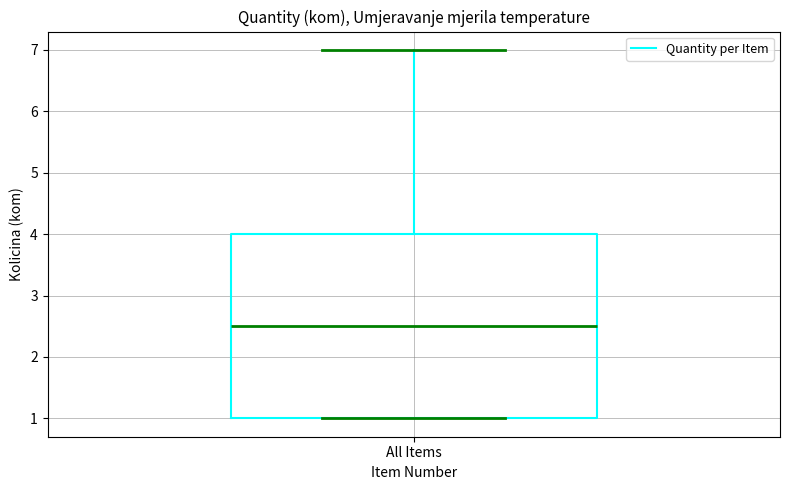

Where does the median line of the box for All Items sit on the y-axis? The values are not printed on the chart, so give them approximately, as read against the axis.

2.5